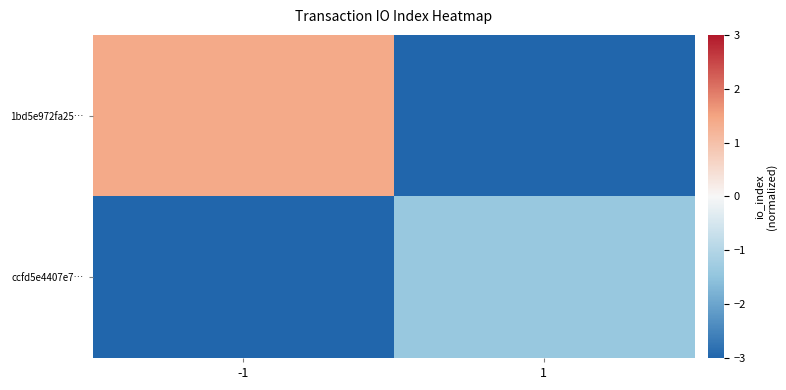

Reading right to left, what are all the values shown in this chart?

1bd5e972fa25…: 1=-3.9	-1=1.4
ccfd5e4407e7…: 1=-1.4	-1=-3.9